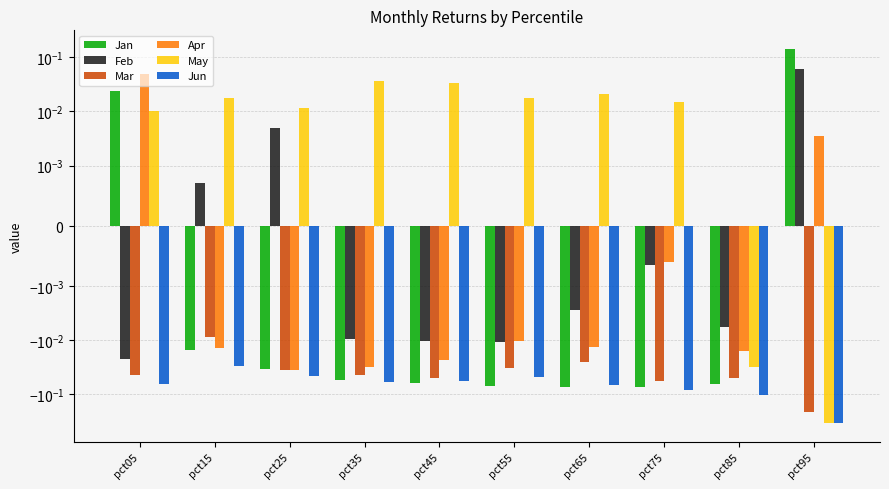

At which category does the chart reach its peak across all series?

pct95